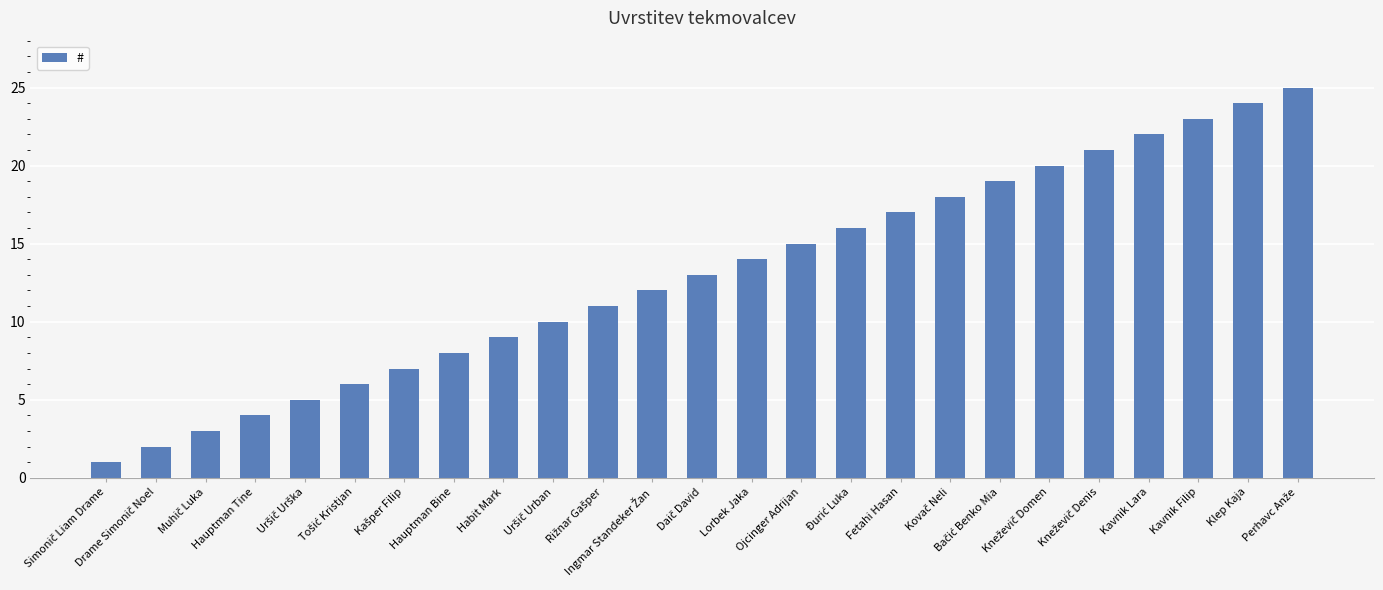

What is the average value?

13